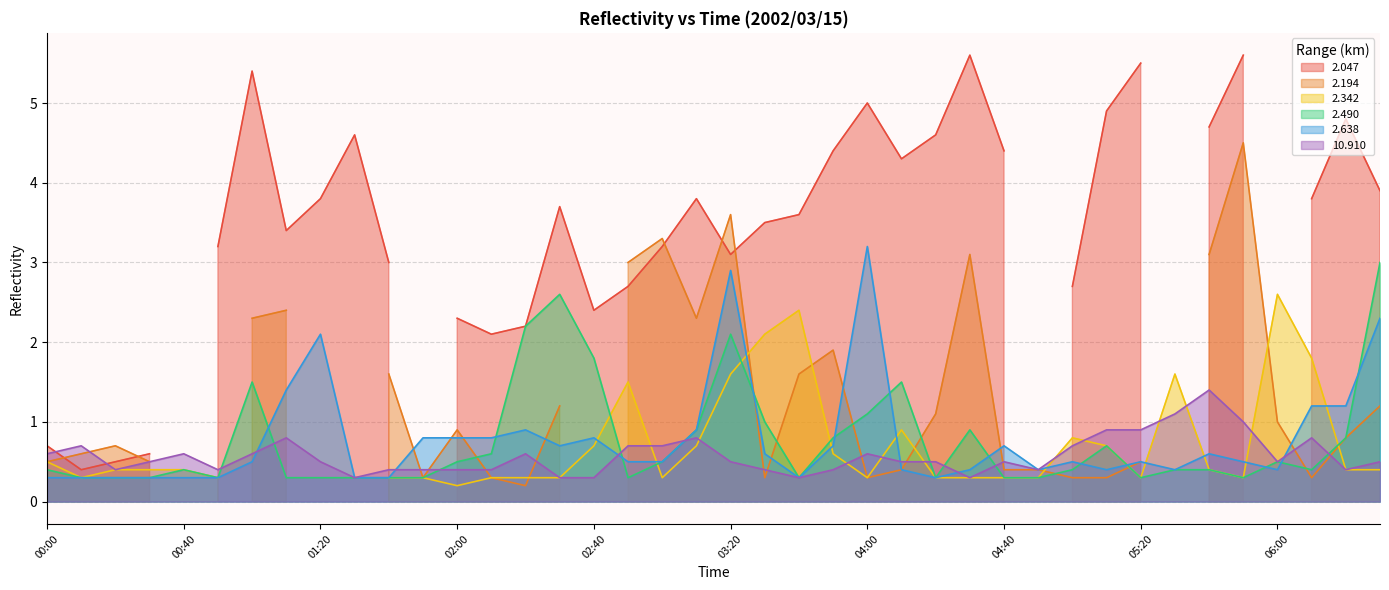

What is the maximum value for 2.638?

3.2